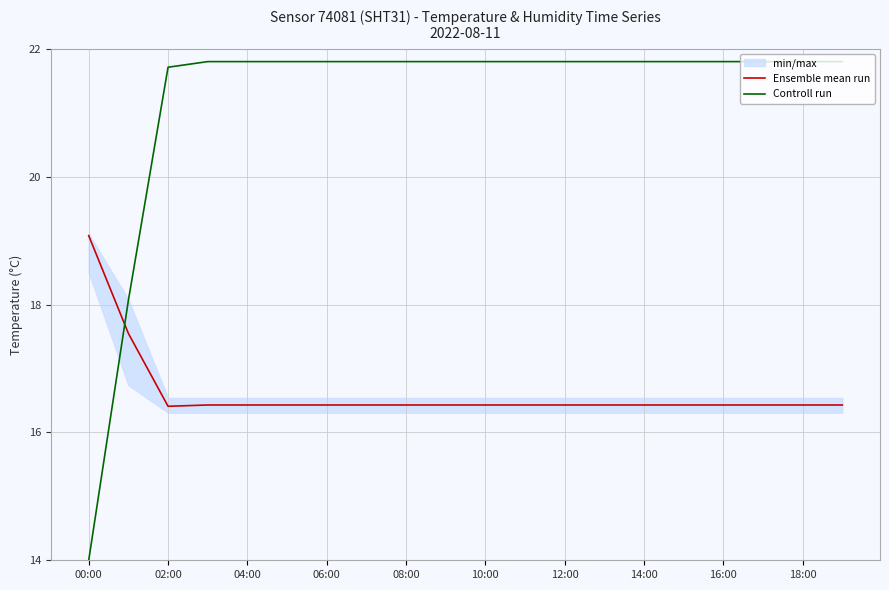

Which series has the widest spread of values?

Controll run